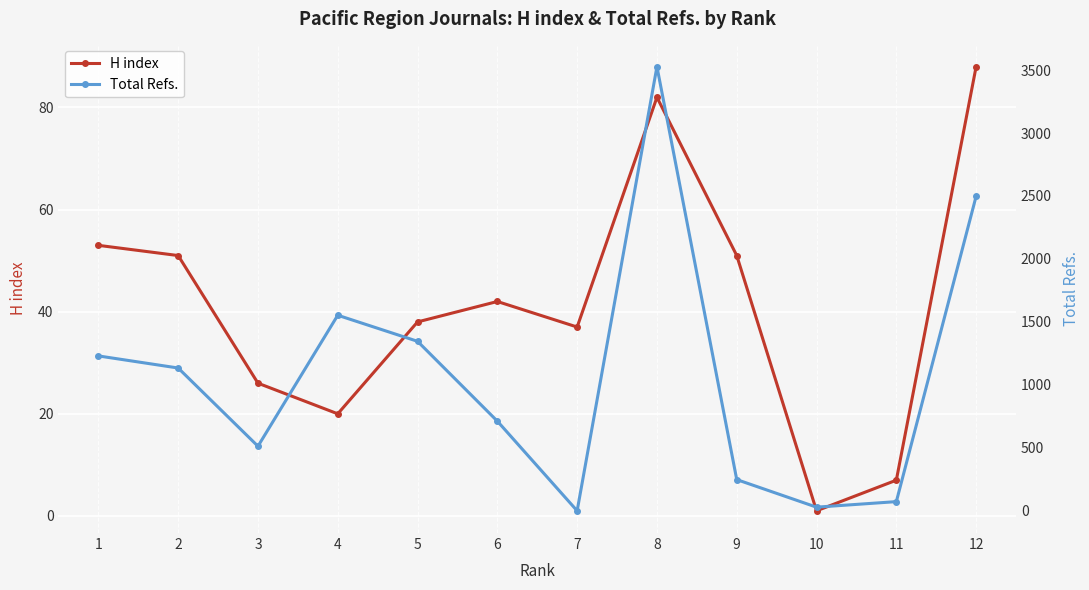

At which label does H index reach its peak?

12